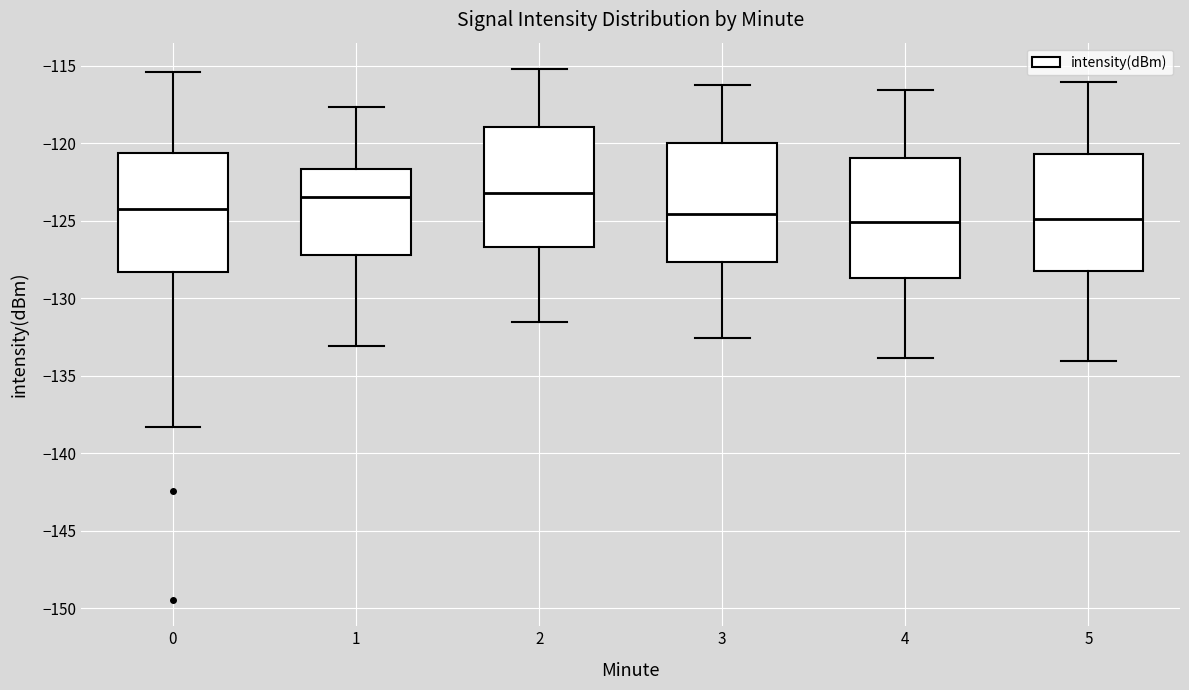

Reading left to right, read every box against the y-axis: the position of its median line, the range the box covers, and the ends of its whiskers. The values are not printed on the chart, so give them approximately, as read against the axis.

0: median -124.0, box -128.5 to -120.5, whiskers -138.5 to -115.5
1: median -123.5, box -127.0 to -121.5, whiskers -133.0 to -117.5
2: median -123.0, box -126.5 to -119.0, whiskers -131.5 to -115.0
3: median -124.5, box -127.5 to -120.0, whiskers -132.5 to -116.0
4: median -125.0, box -128.5 to -121.0, whiskers -134.0 to -116.5
5: median -125.0, box -128.5 to -120.5, whiskers -134.0 to -116.0